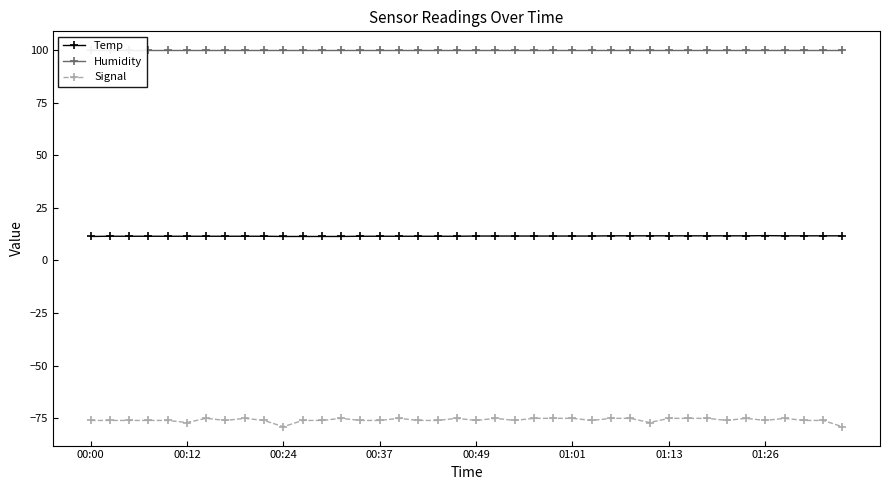

List the series in order of their overall mean, lowest first.

Signal, Temp, Humidity